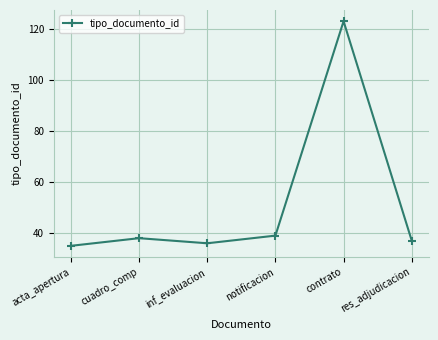

Between contrato and res_adjudicacion, which is larger?

contrato